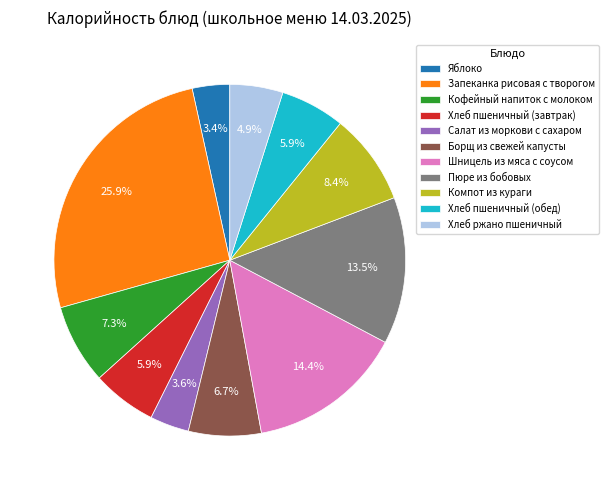

Is the sum of Яблоко and Хлеб пшеничный (завтрак) greater than half?

No